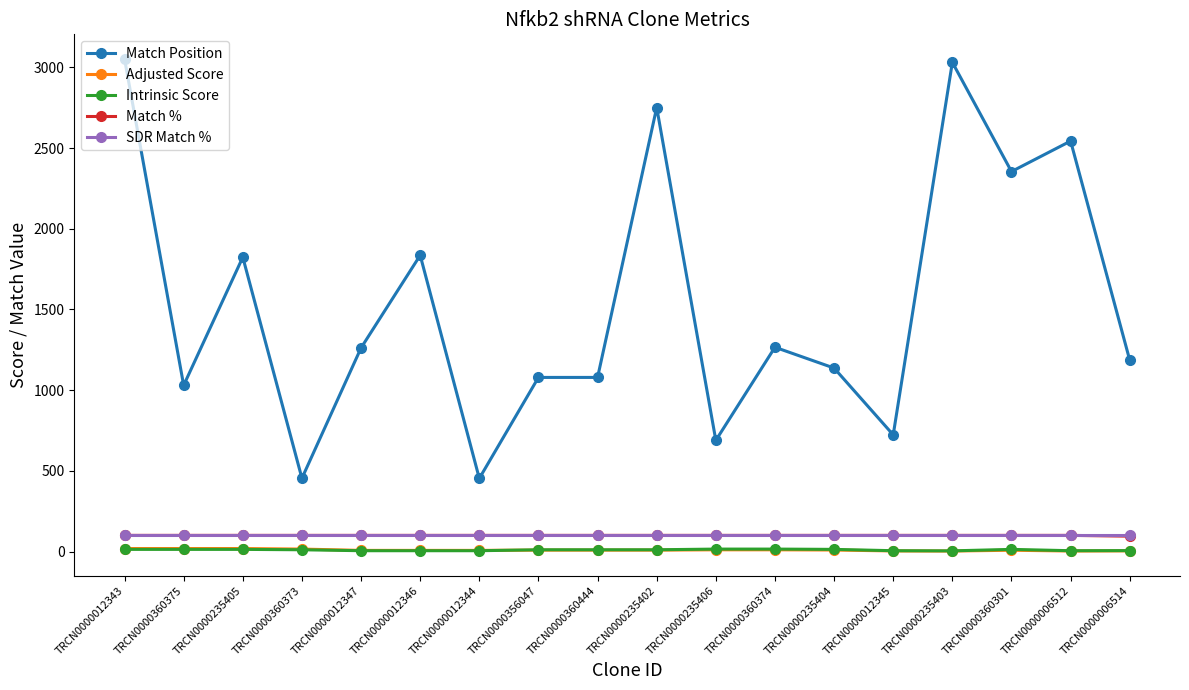

True or false: Match Position and Adjusted Score intersect in this chart.

False